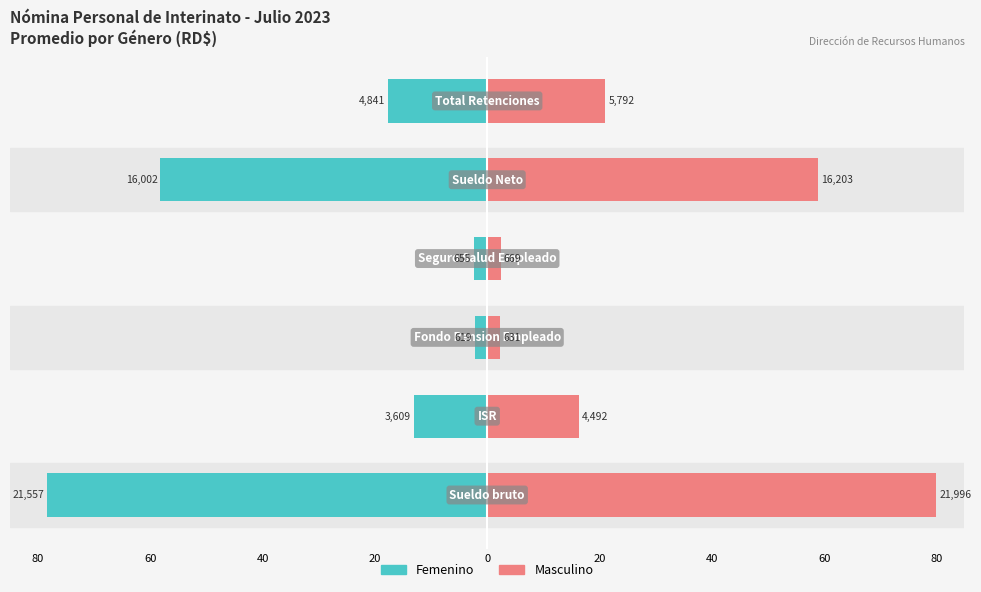

Which series has the largest total across all categories?

Masculino